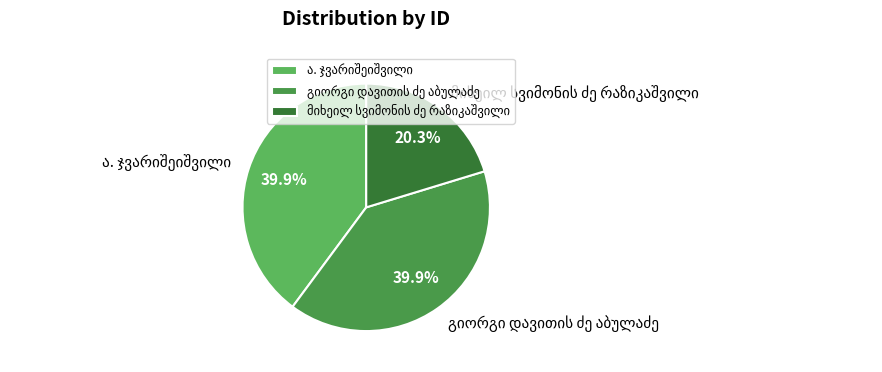

Does any single category account for the majority?

No